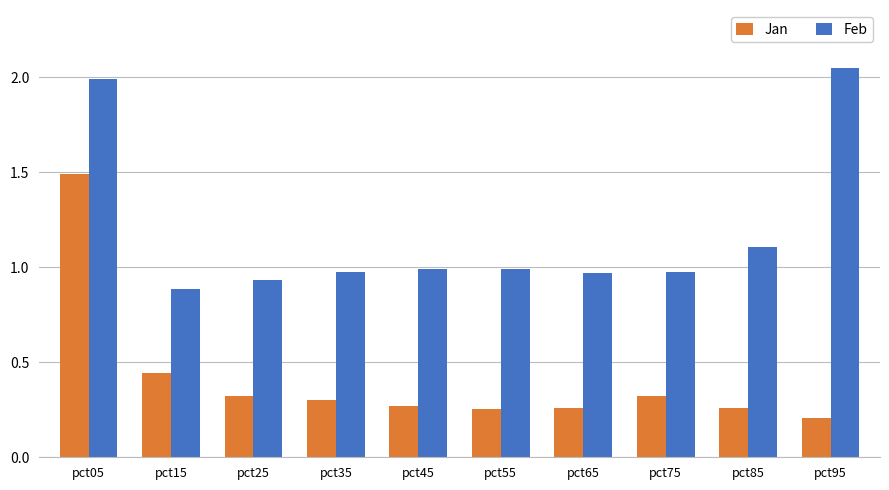

What is the difference between the Jan values at pct65 and pct75?

0.1